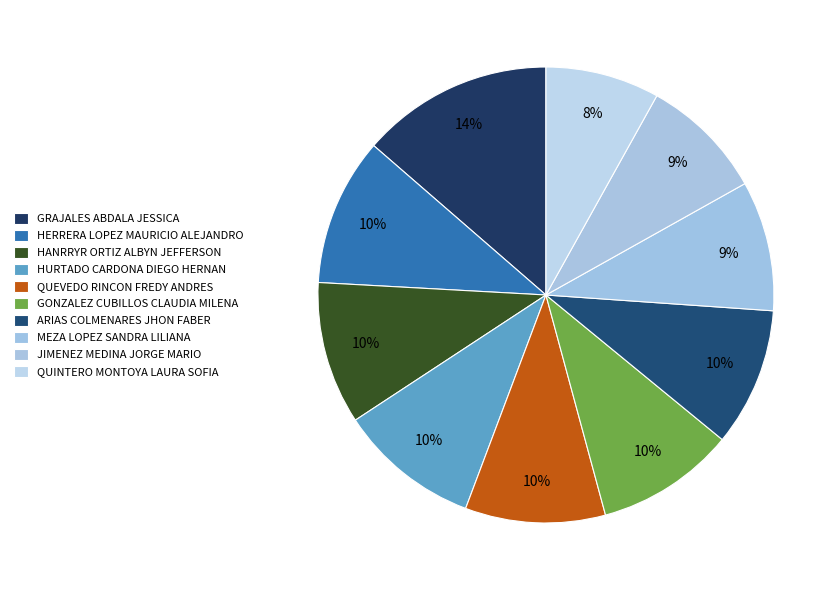

To the nearest percent, what is the difference between the largest and smallest slice percentages?

6%